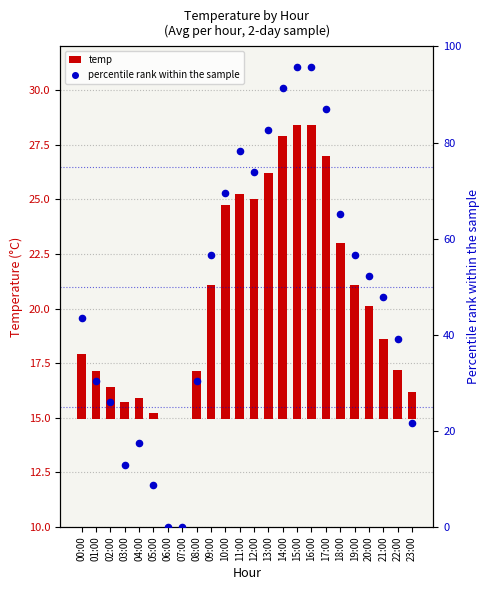

Which series has the largest Y range (max minus min)?

percentile rank within the sample